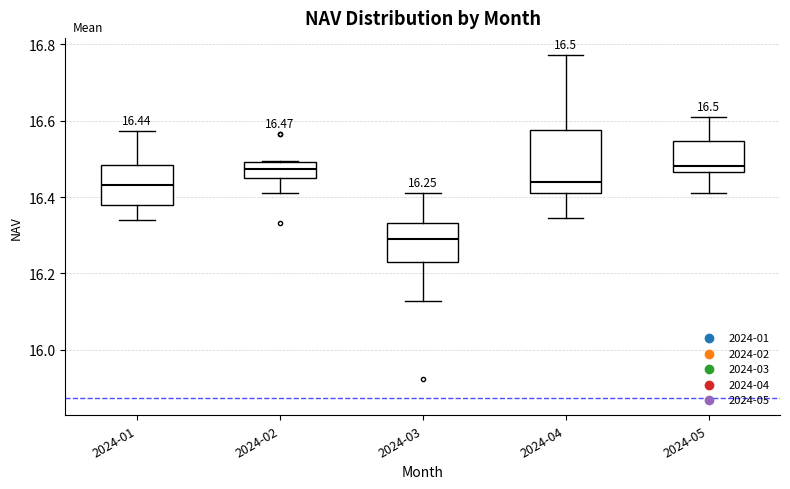

Which box's median line is the lowest?

2024-03